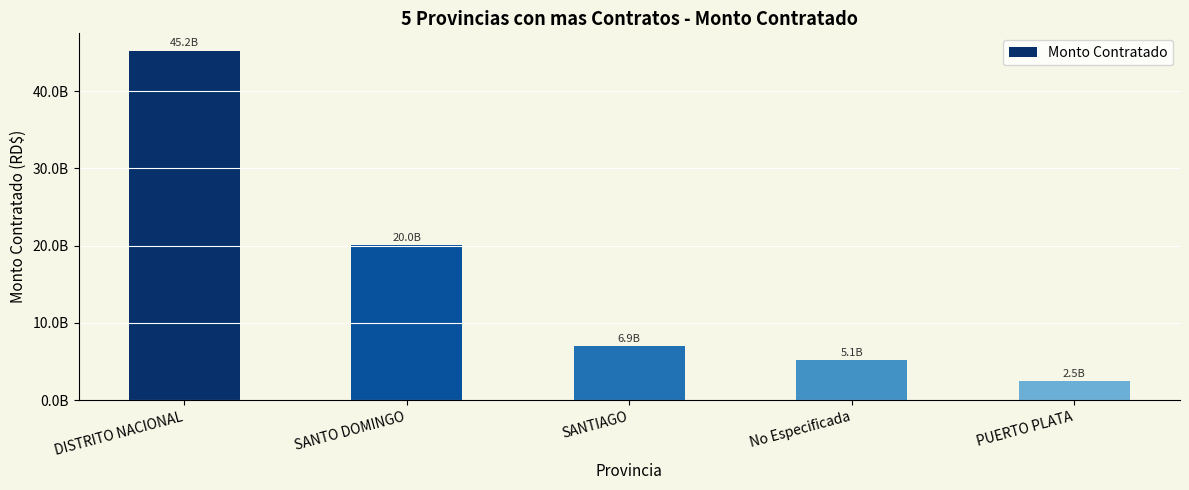

Reading right to left, extract all data points from this chart.

2454910588.8	5134753095.2	6939723657.7	20020544012.5	45227241743.7